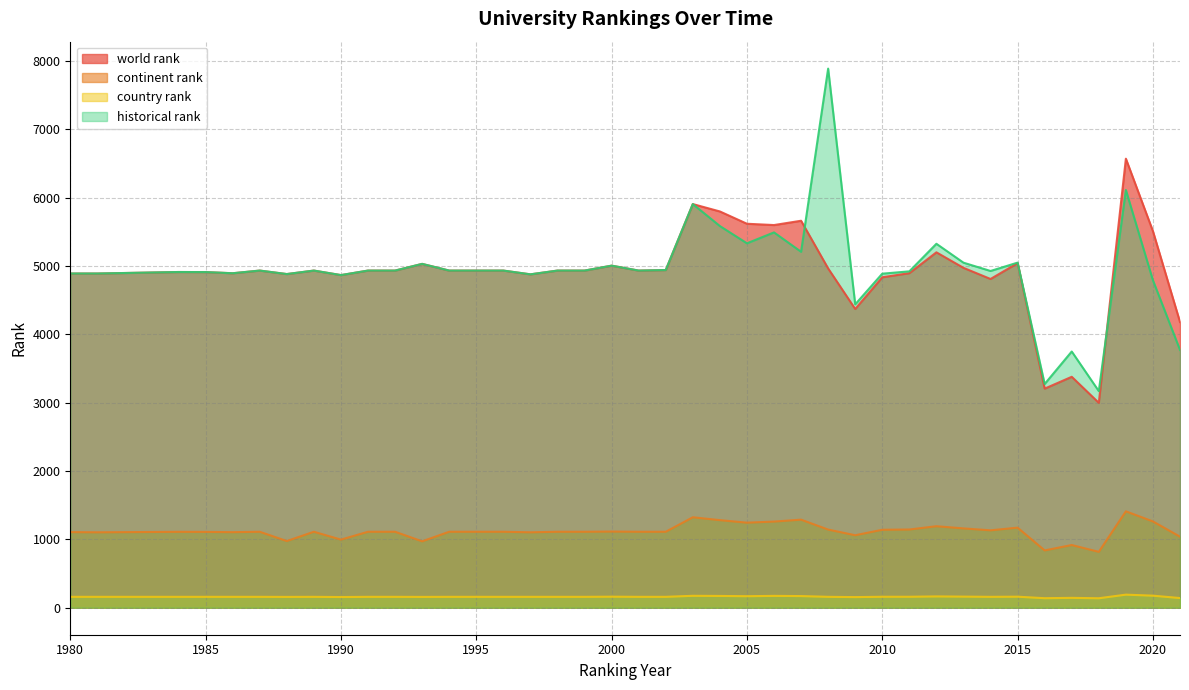

At how many categories does at least one series exceed 3651?

38